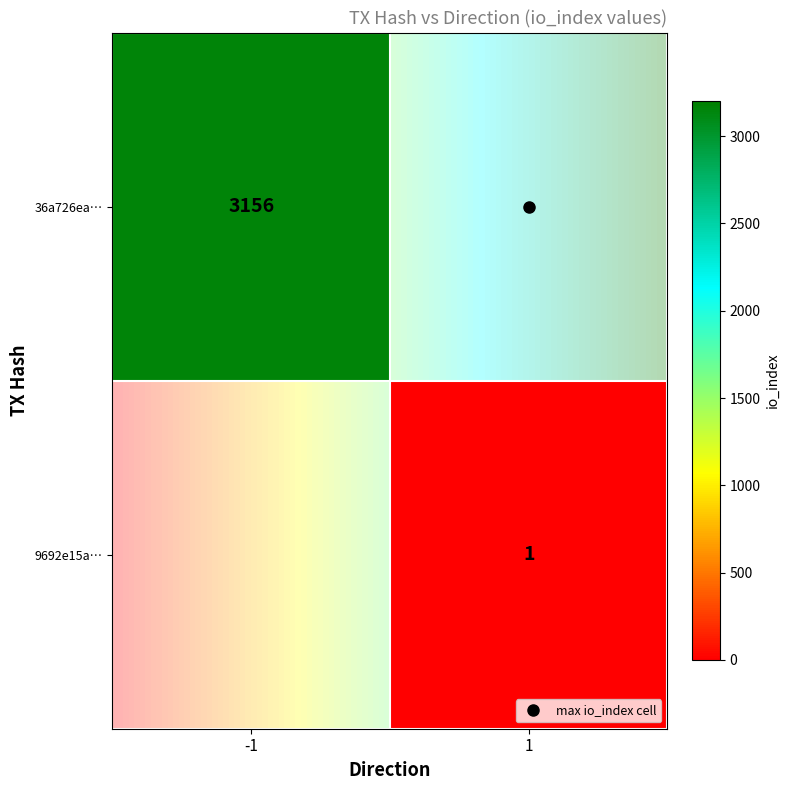

What is the difference between the maximum and minimum values in the 36a726ea1c6e2eab518fd8a18eb079a35bbc3f0 series?

3157